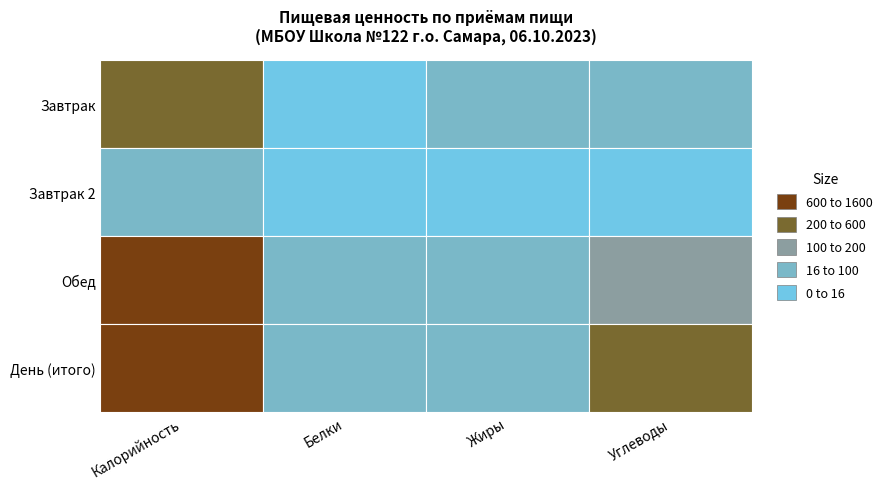

Rank the categories by Завтрак value from highest to lowest.

Калорийность, Углеводы, Жиры, Белки